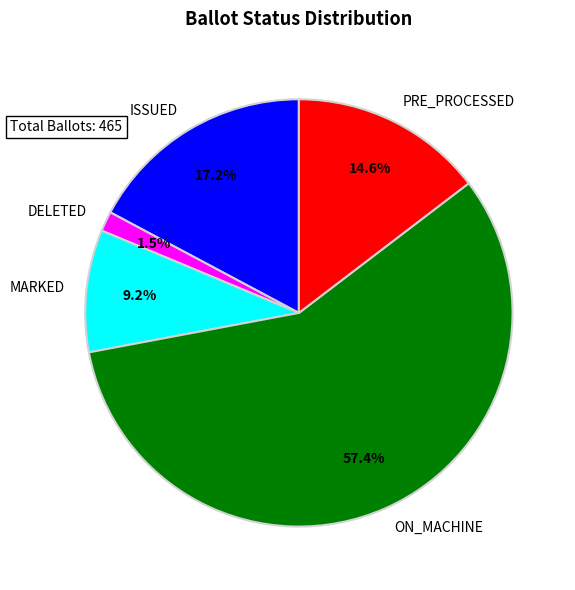

Which slice is the largest?

ON_MACHINE